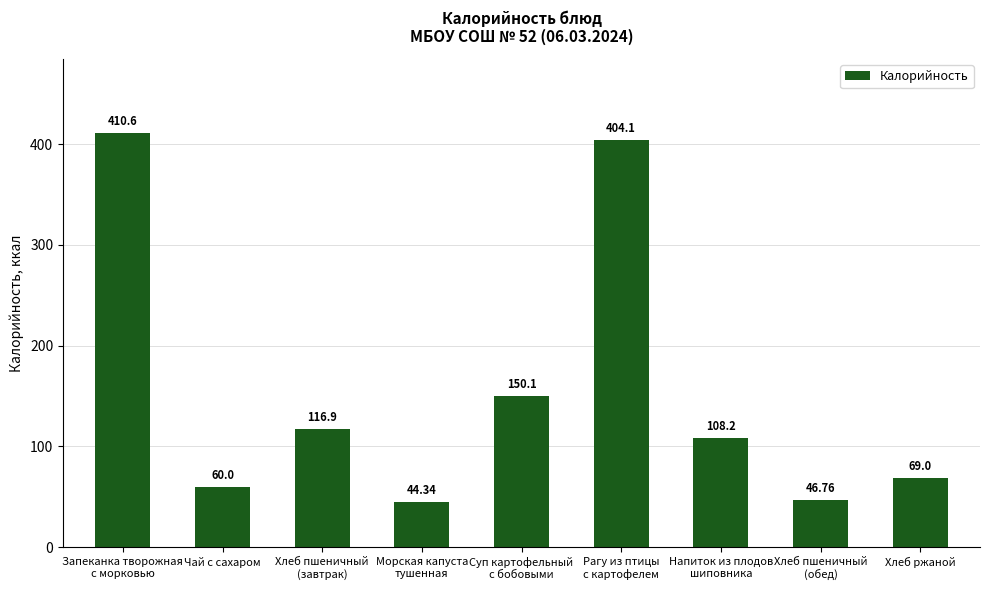

What is the smallest value displayed?

44.3